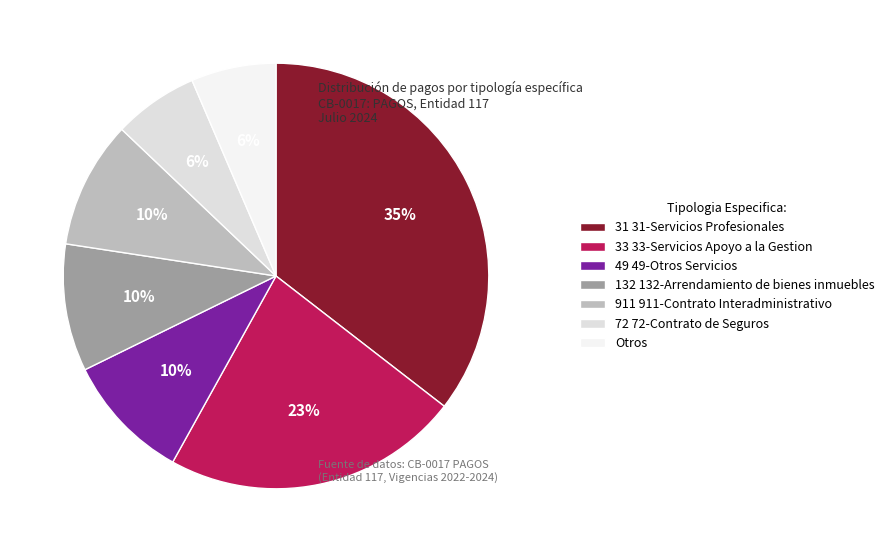

Which category has the biggest portion of the pie?

31 31-Servicios Profesionales